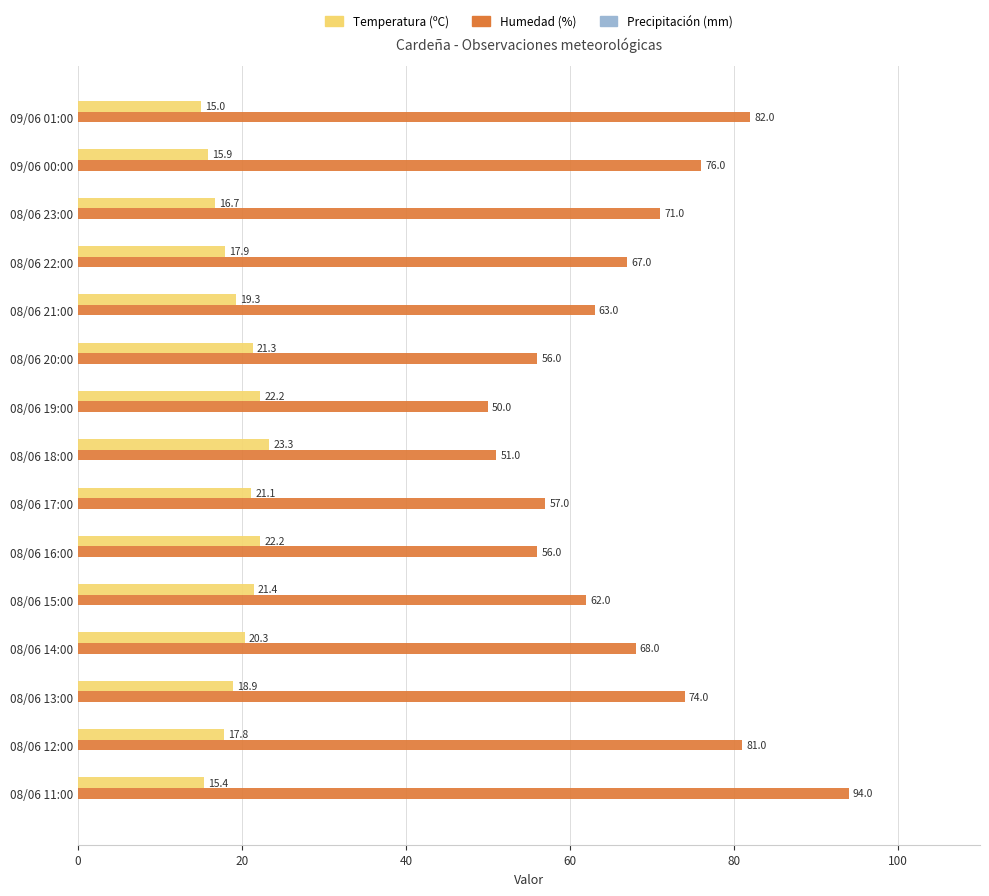

Rank the series by their average value, from lowest to highest.

Temperatura (ºC), Humedad (%)